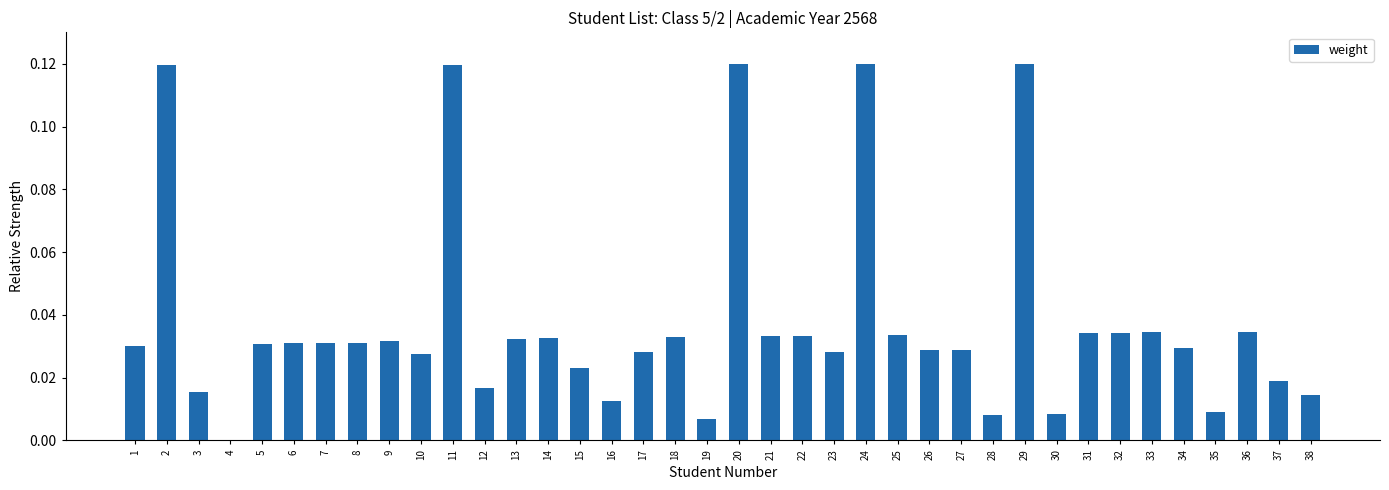

What is the sum of all values?

1.4